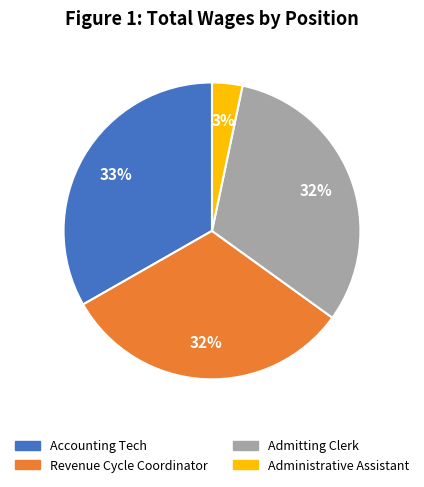

Which has a higher value, Administrative Assistant or Revenue Cycle Coordinator?

Revenue Cycle Coordinator